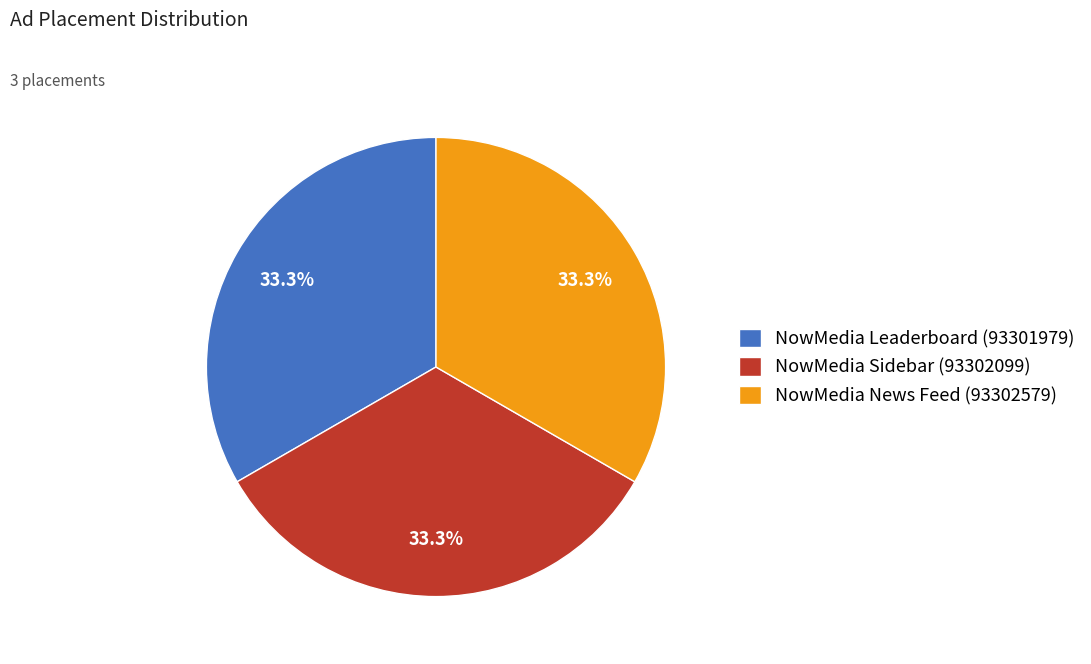

Is there a majority slice in this chart?

No